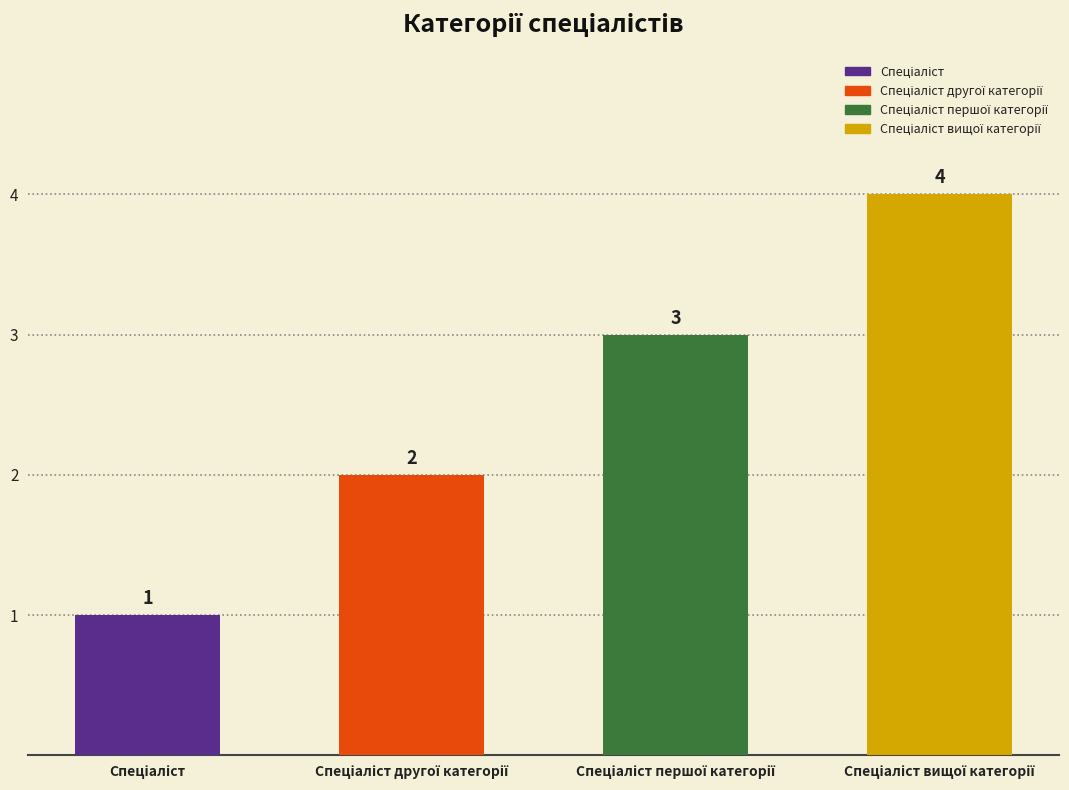

What is the sum of the values at Спеціаліст вищої категорії and Спеціаліст?

5